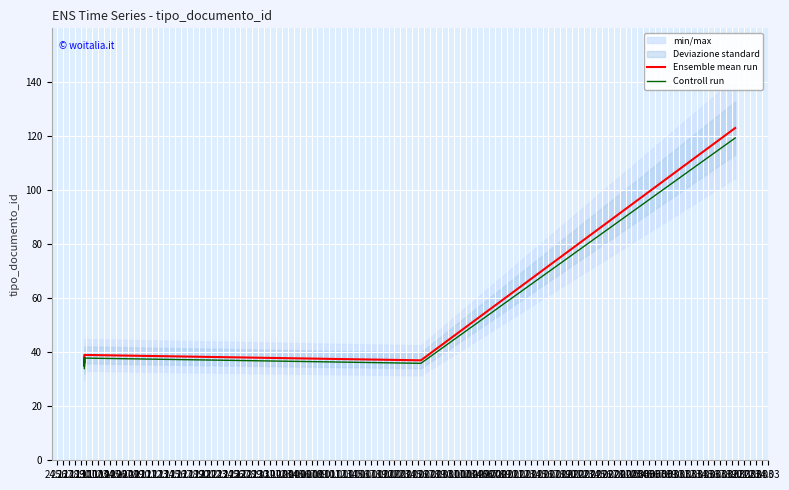

What is the difference between the Ensemble mean run values at 29.11 and 24.11?

88.0